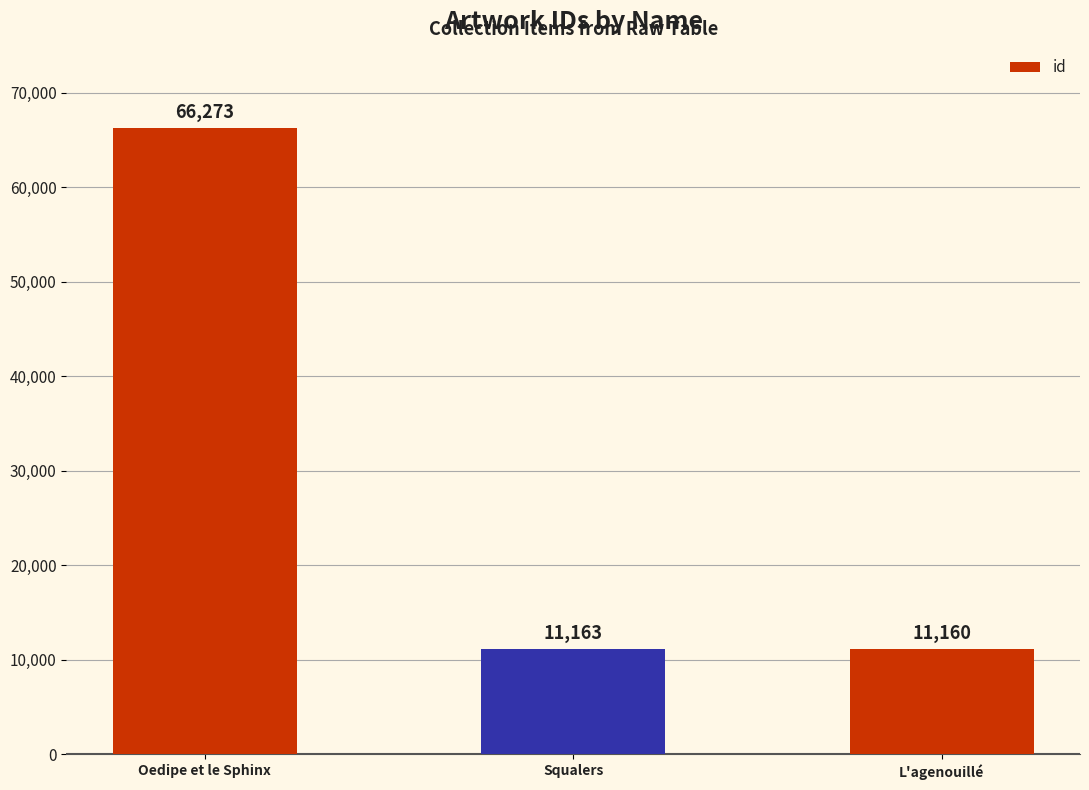

Which has a higher value, L'agenouillé or Squalers?

Squalers